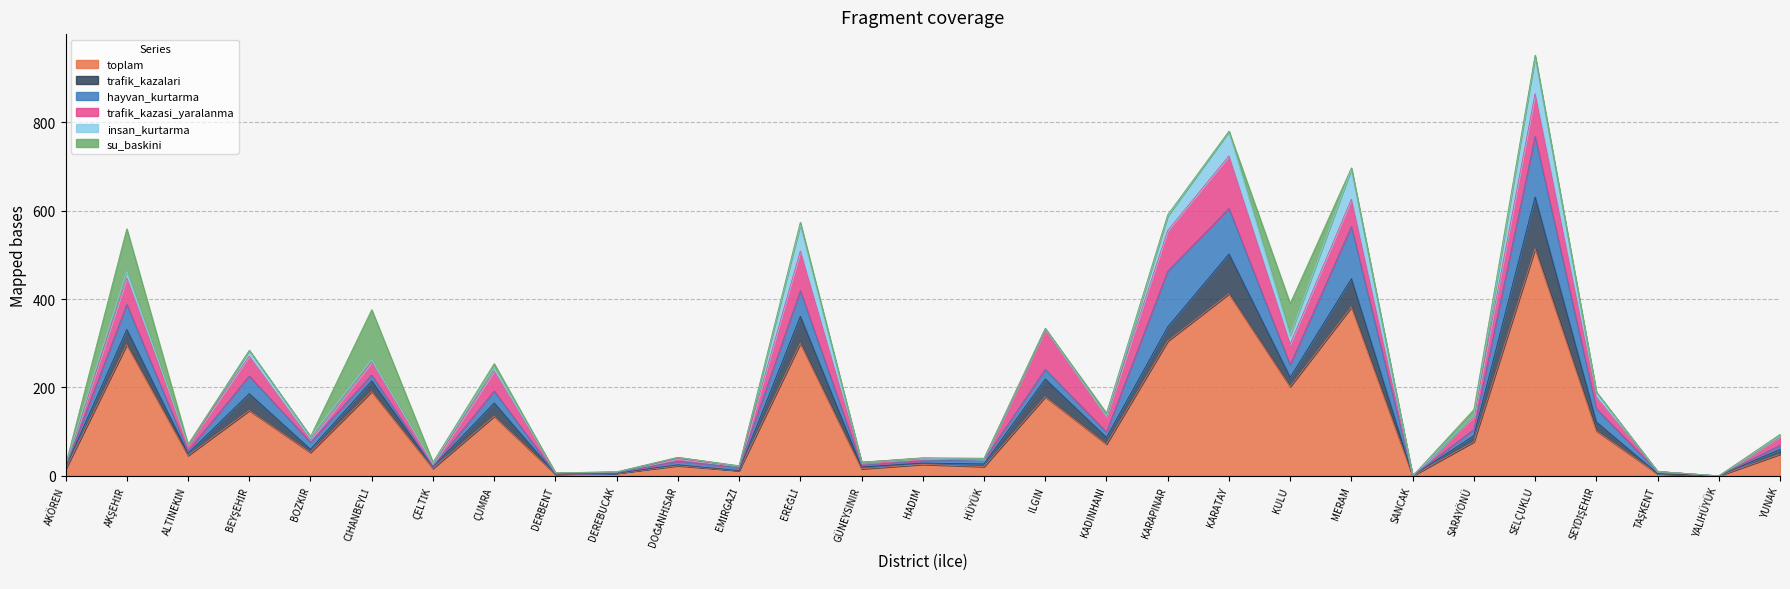

What is the value of the su_baskini point at the 26th from the left?

1